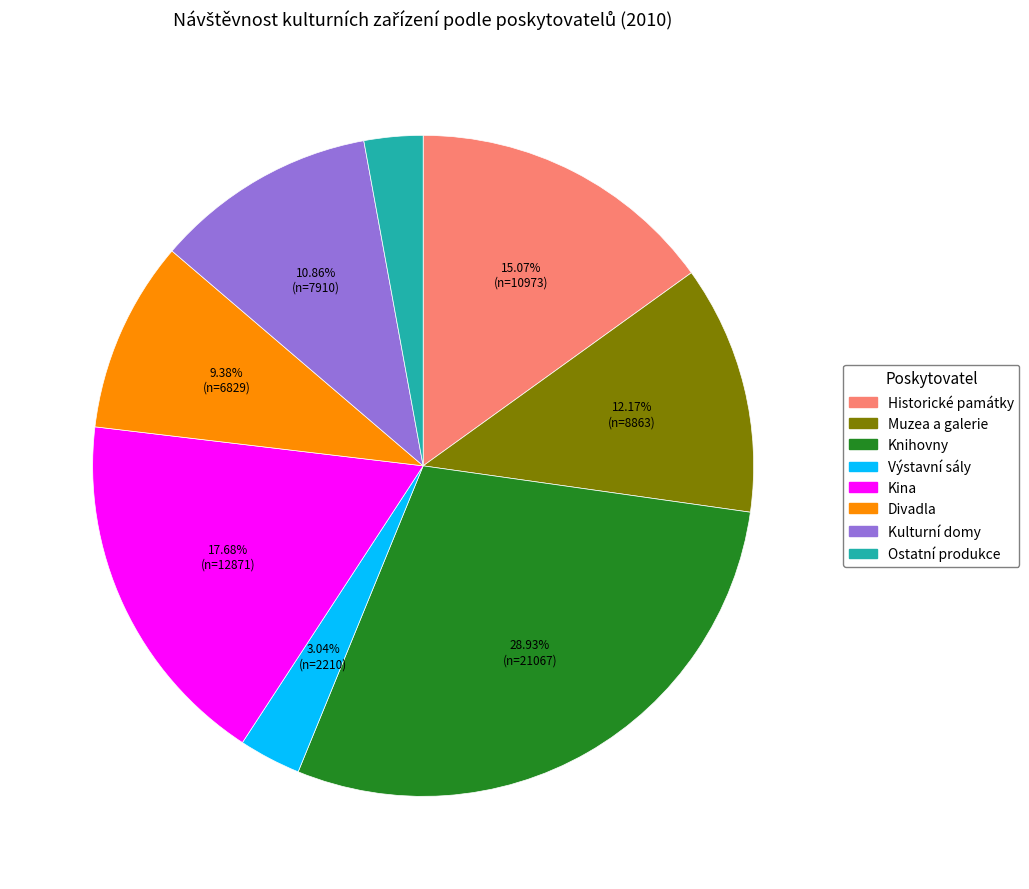

Which category has the biggest portion of the pie?

Knihovny